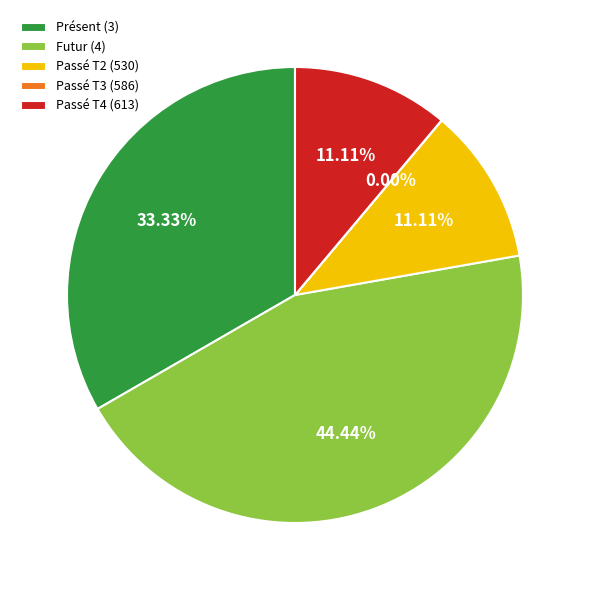

To the nearest percent, what is the difference between the largest and smallest slice percentages?

44%